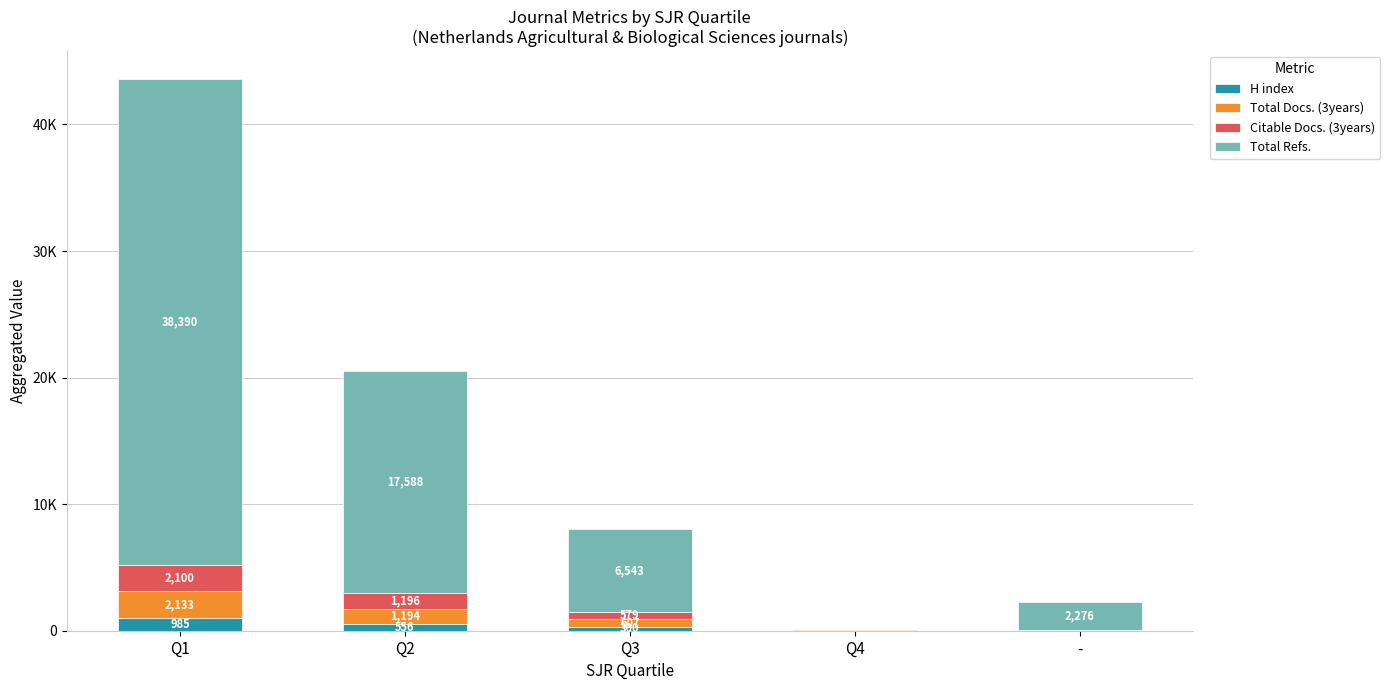

Which series has the largest total across all categories?

Total Refs.